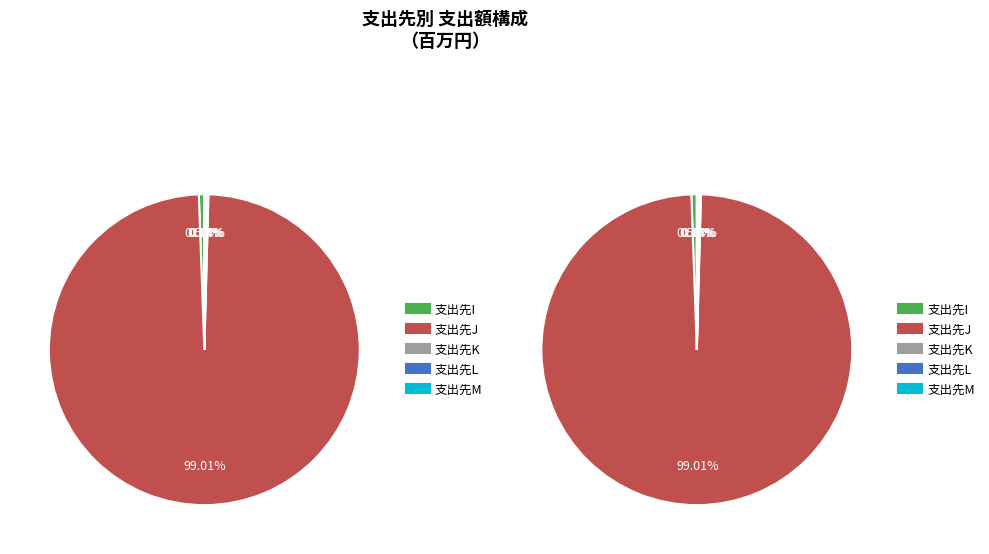

What is the ratio of the value at M to the value at K?

0.2